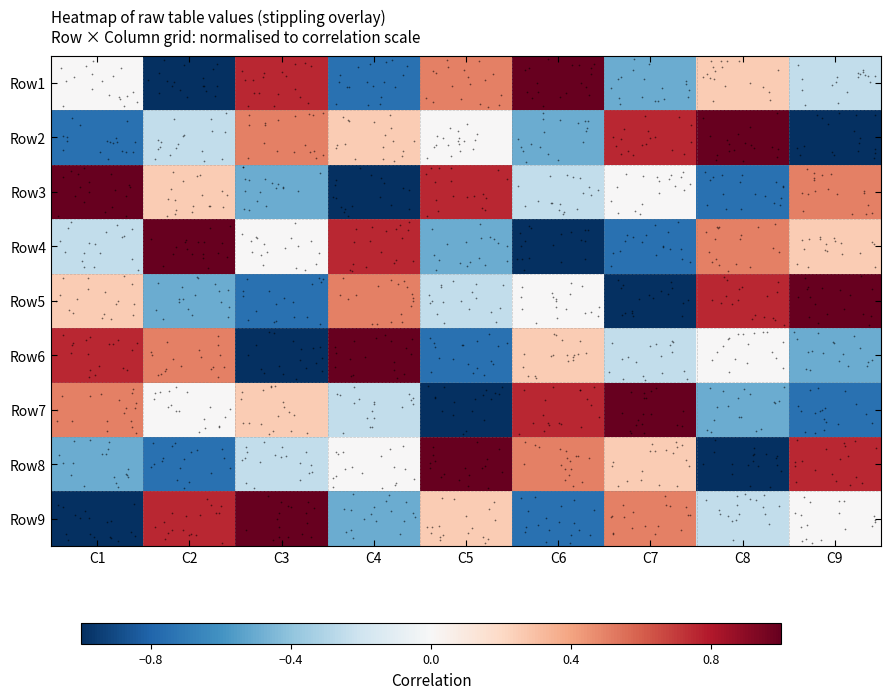

At how many categories does at least one series exceed 0?

9